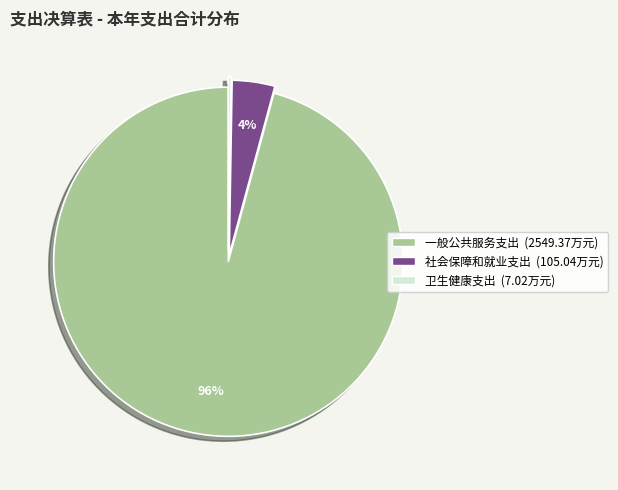

Do 一般公共服务支出 and 社会保障和就业支出 together represent more than half of the pie?

Yes